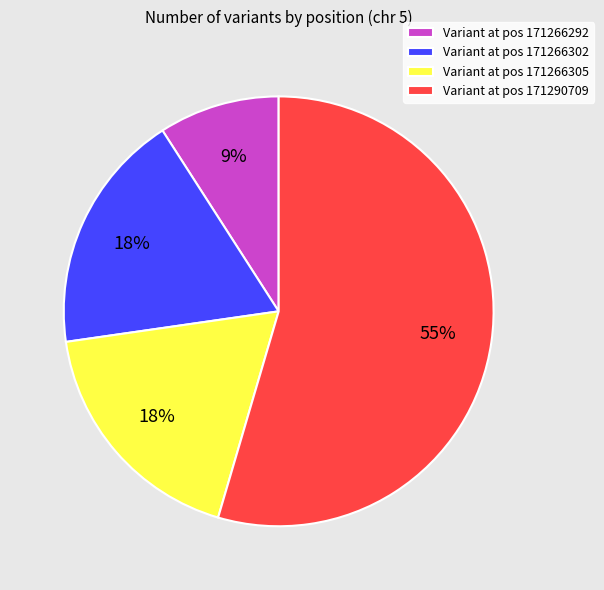

To the nearest percent, what is the average slice percentage?

25%